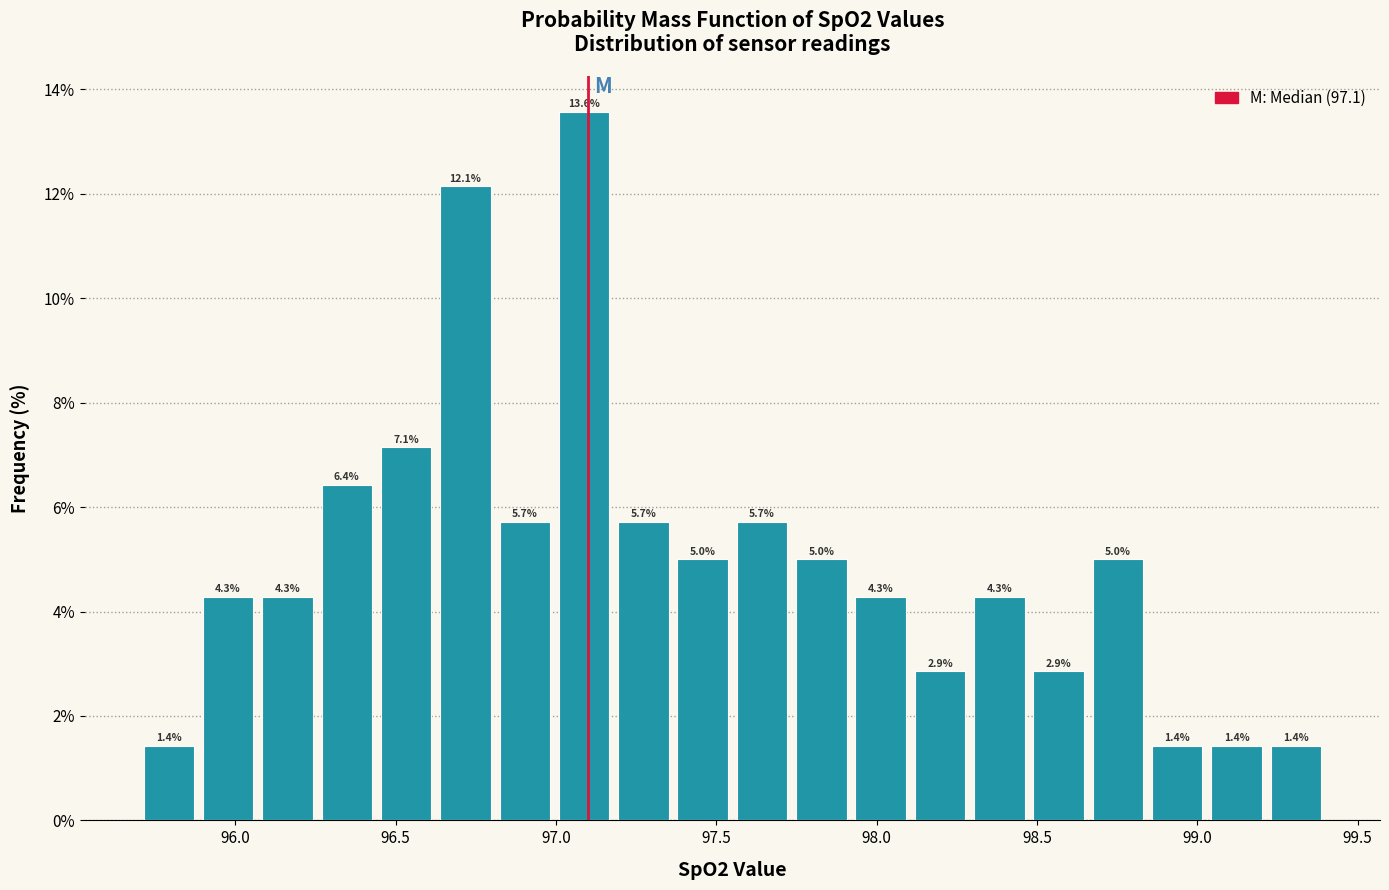

Around what value on the x-axis is the tallest bar? Give the approximate position of its centre, as read against the axis.

97.10